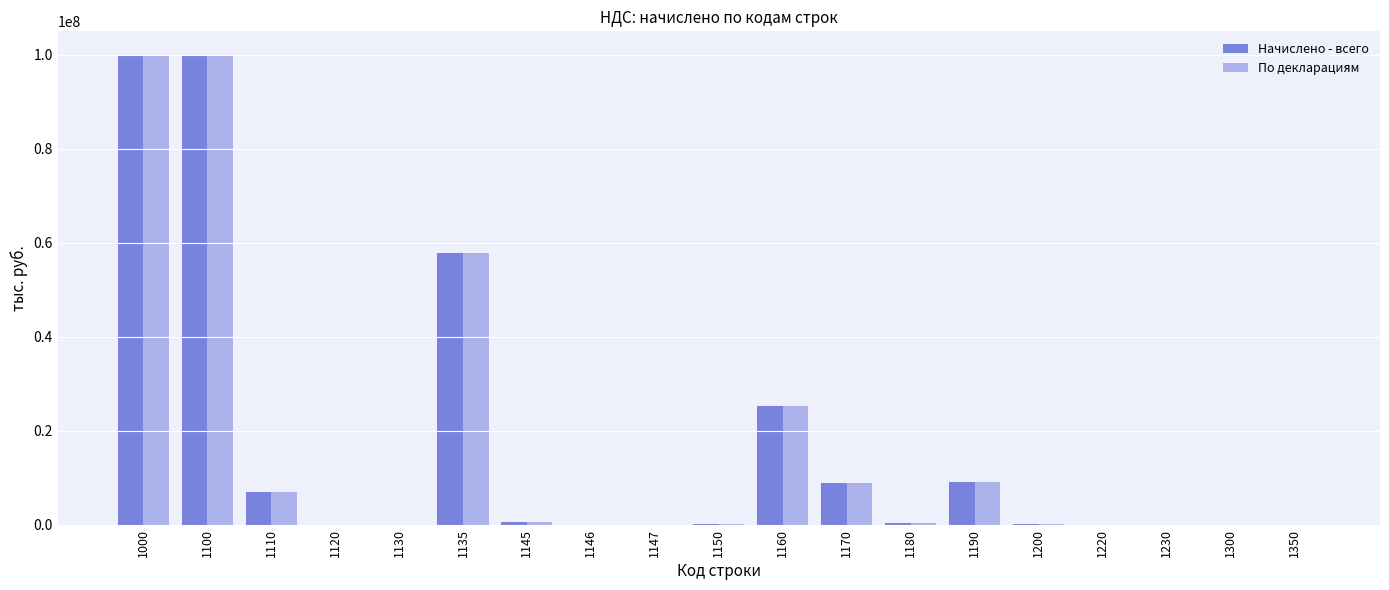

Which series changed the most between 1170 and 1350?

По декларациям